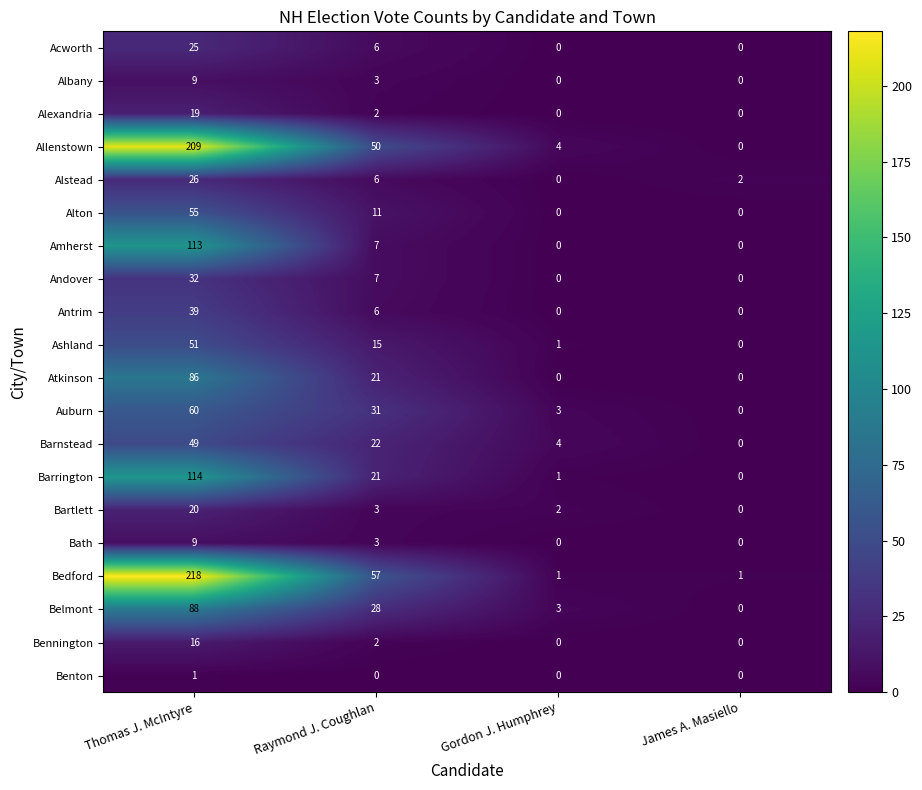

Is the value of Alton at James A. Masiello greater than the value of Acworth at Thomas J. McIntyre?

No